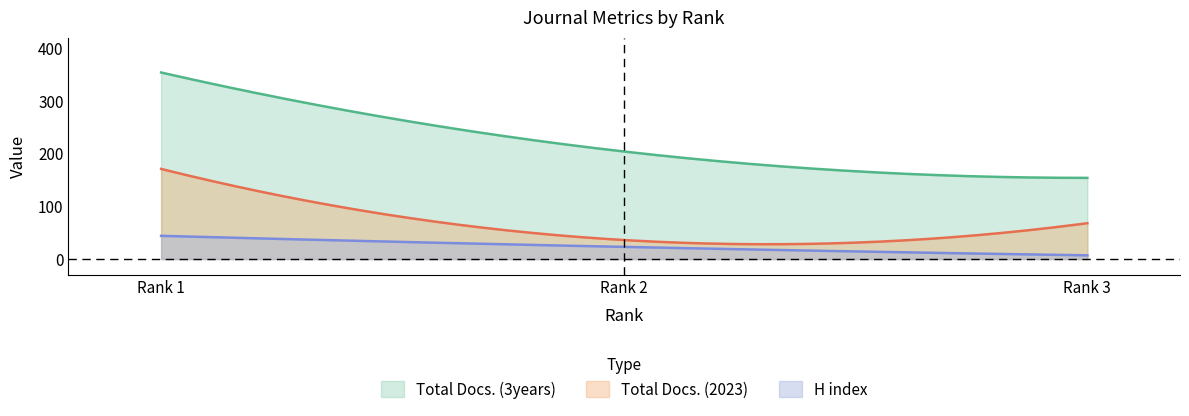

What is the lowest value of the H index series?

7.0